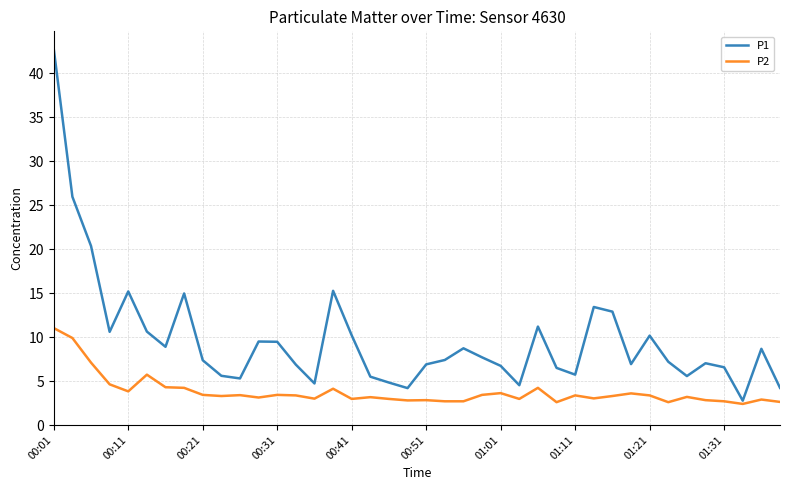

What is the minimum value for P1?

2.8